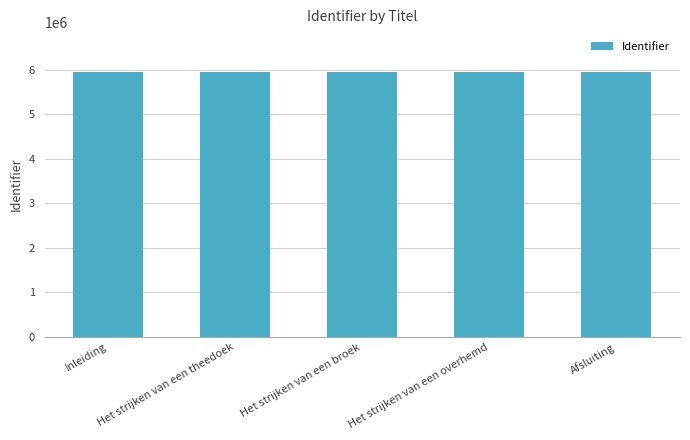

What is the label of the 3rd bar from the left?

Het strijken van een broek